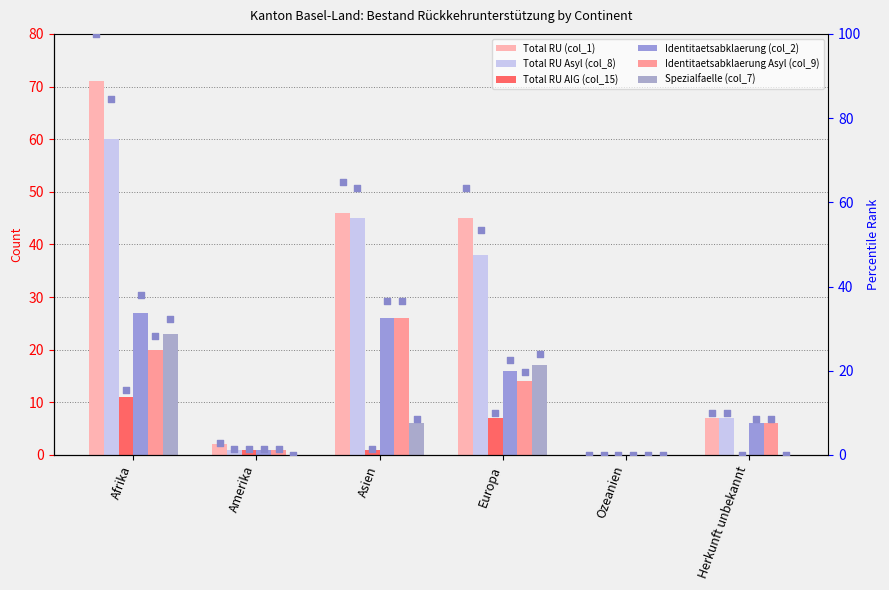

What is the total value across all series at Europa?

137